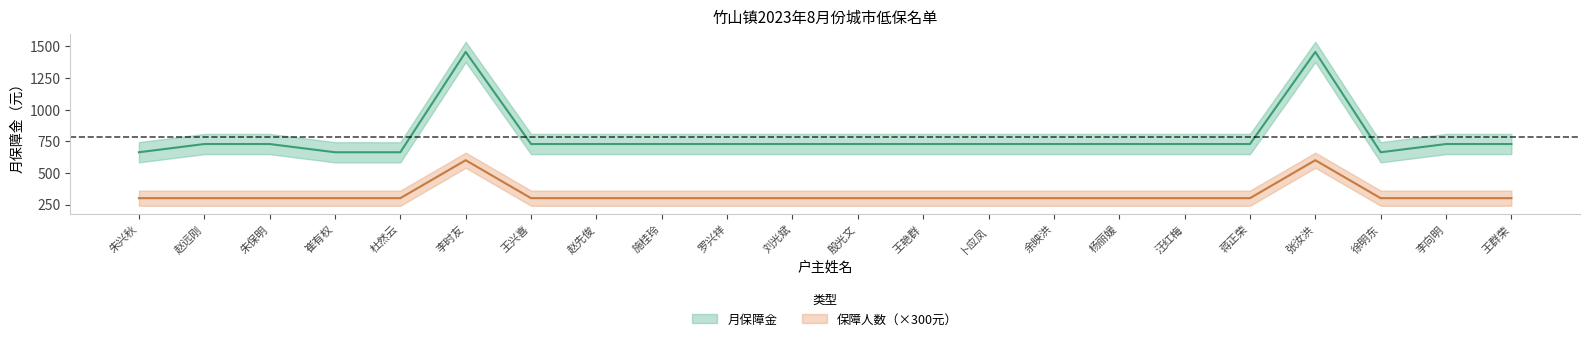

Which series has the largest total across all categories?

月保障金